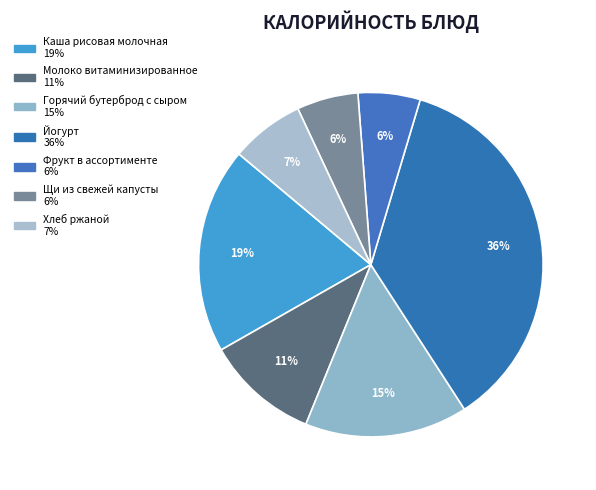

To the nearest percent, what is the combined percentage of Каша рисовая молочная and Хлеб ржаной?

26%